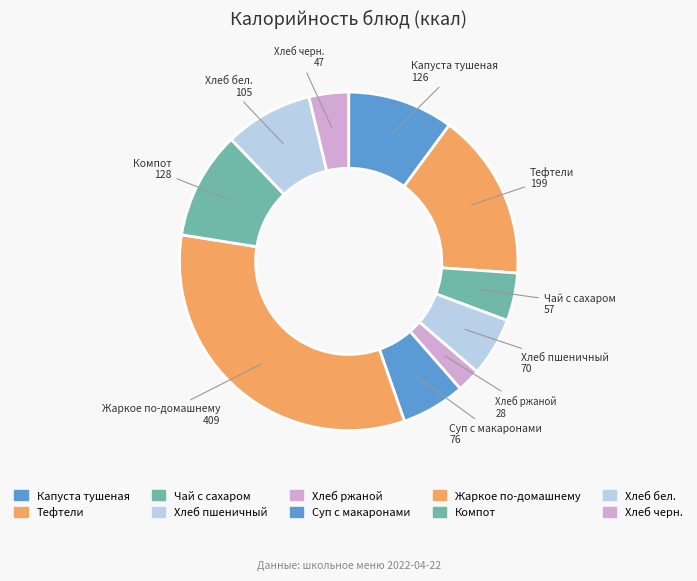

Which has a higher value, Компот or Жаркое по-домашнему?

Жаркое по-домашнему